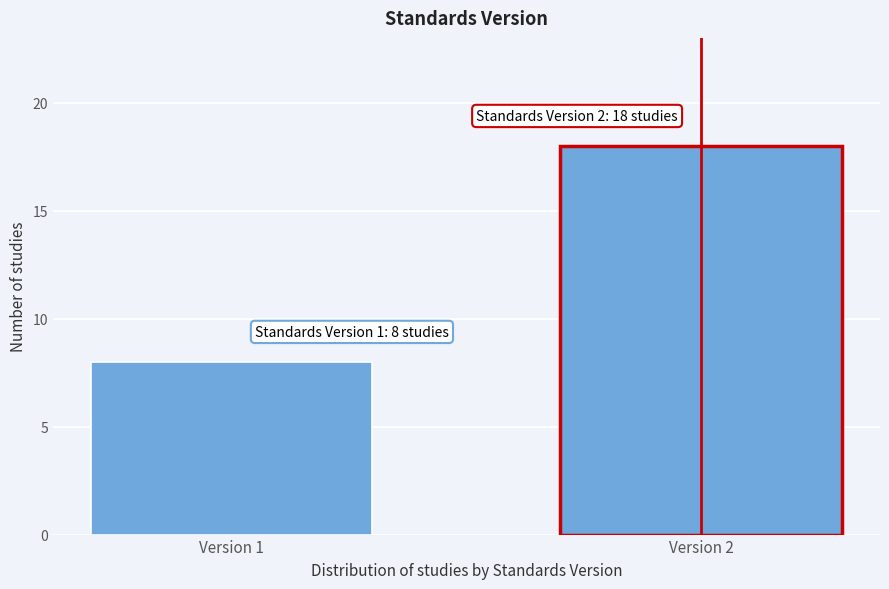

Reading right to left, what are all the values shown in this chart?

Version 2=18	Version 1=8